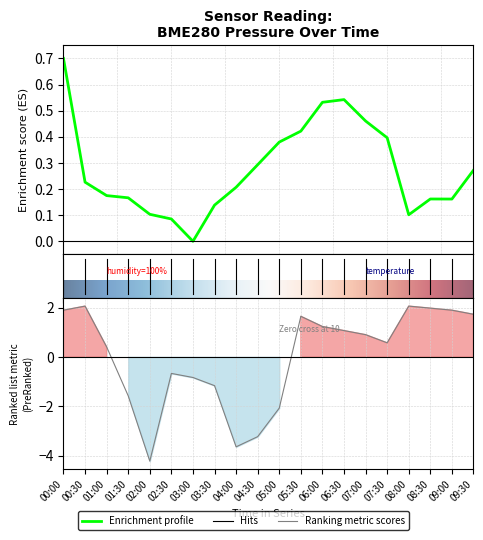

What is the sum of the temperature values at 02:00 and 00:00?

-2.3